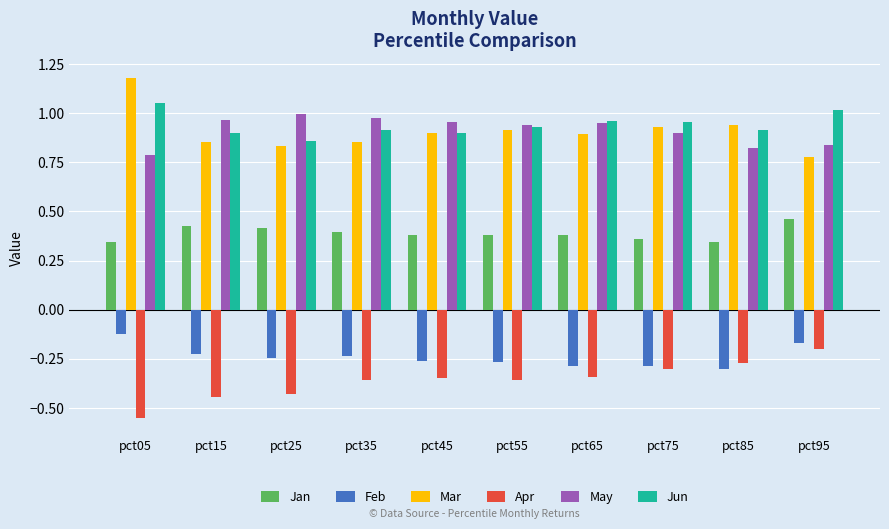

What is the sum of the Jun values at pct75 and pct85?

1.9